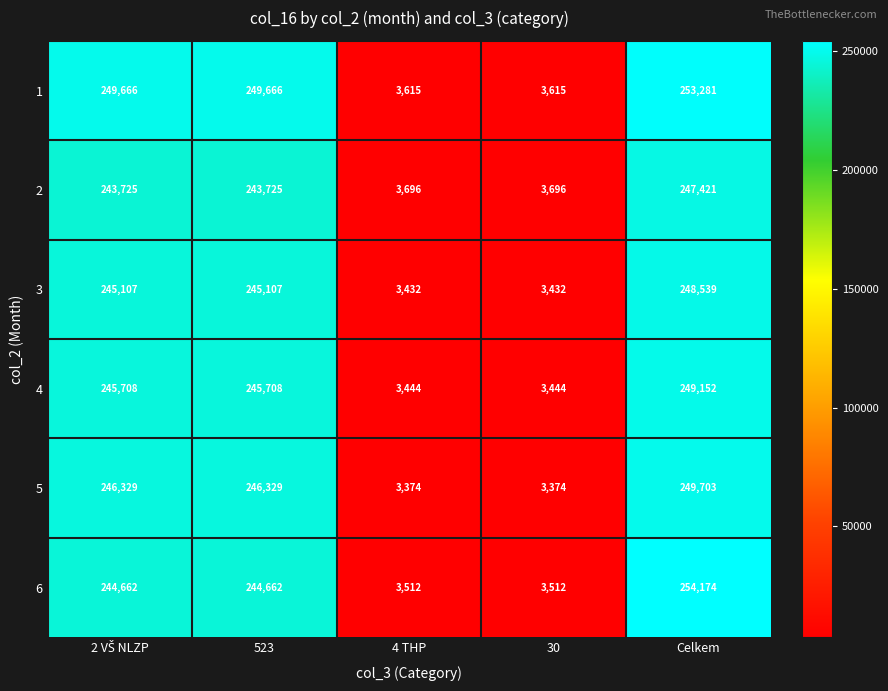

At which category is the sum across all series the highest?

Celkem